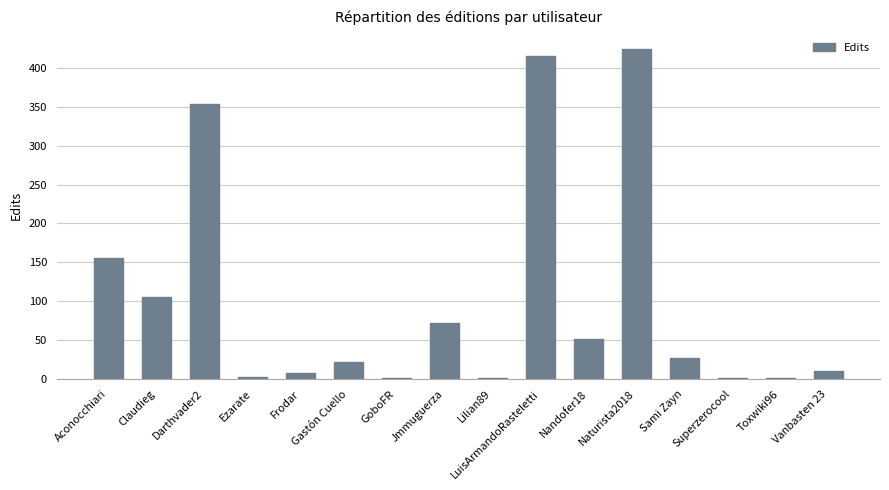

Which has a higher value, LuisArmandoRasteletti or Sami Zayn?

LuisArmandoRasteletti